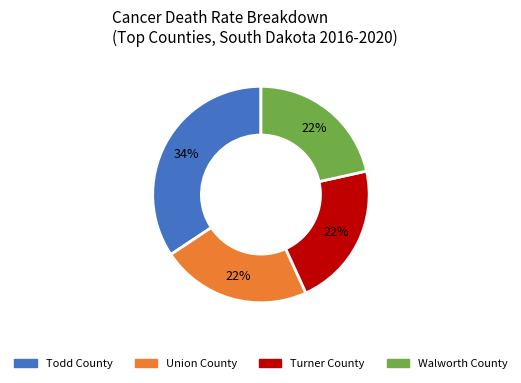

To the nearest percent, what is the average slice percentage?

25%